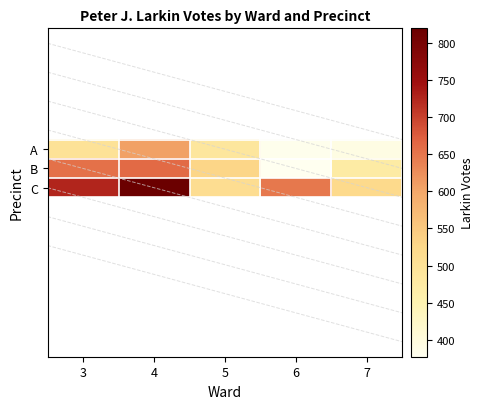

Reading left to right, transcribe all the data shown in this chart.

3: 499	655	726
4: 606	662	820
5: 487	528	511
6: 382	377	647
7: 392	473	519